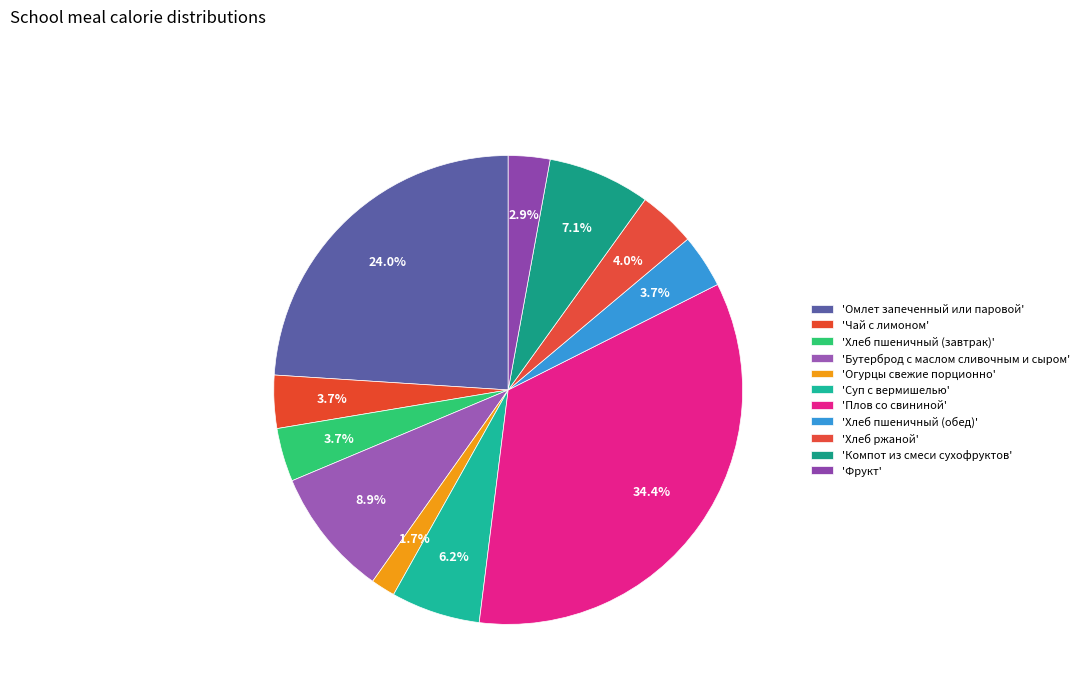

Is there any slice that represents more than half of the pie?

No